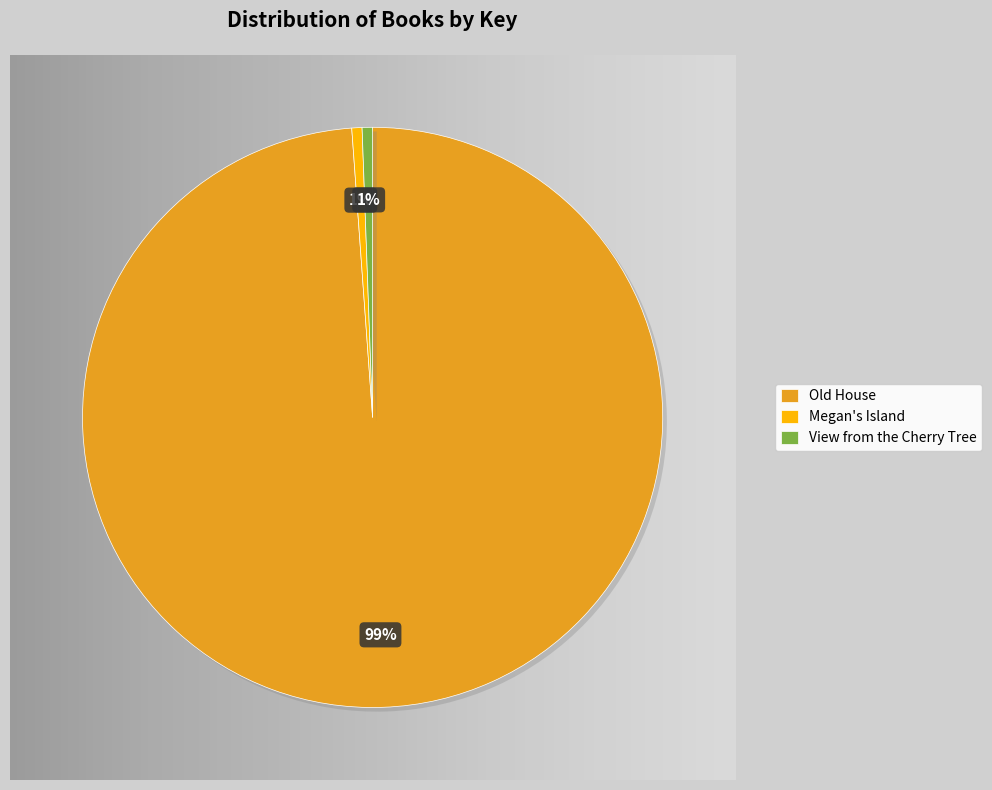

What is the largest slice in the pie chart?

Old House